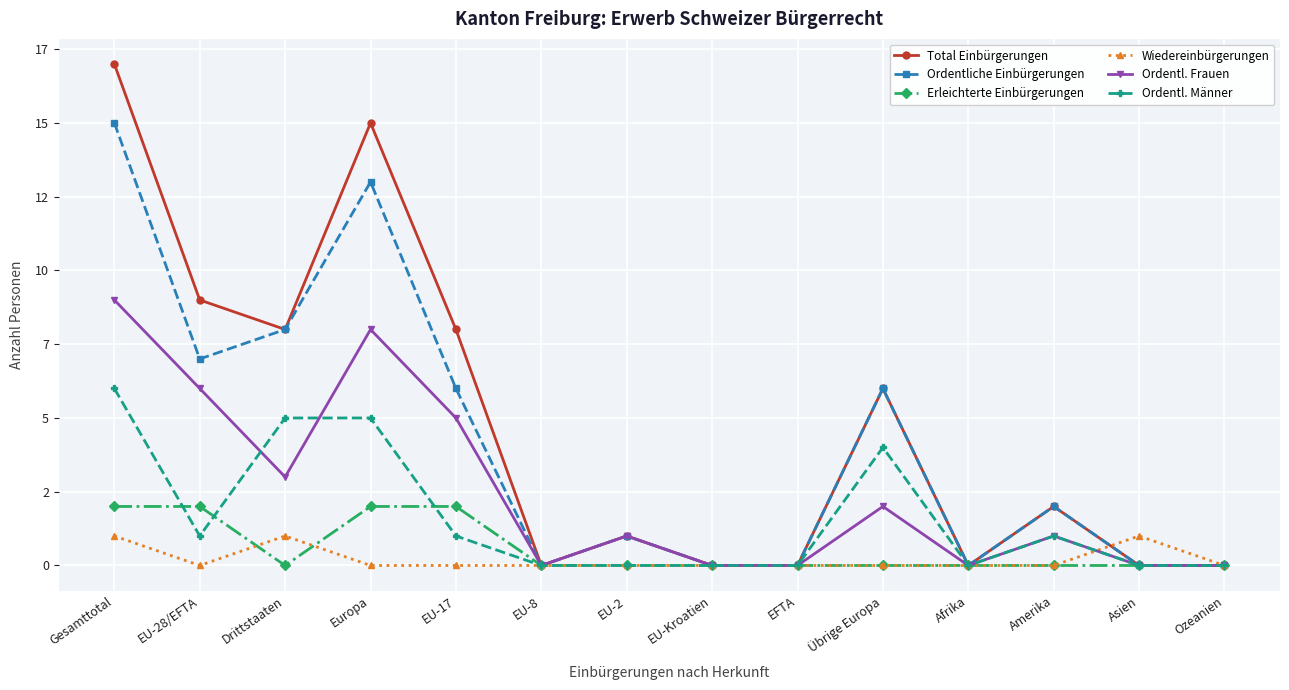

Where is Erleichterte Einbürgerungen nearest to the value 1?

Gesamttotal